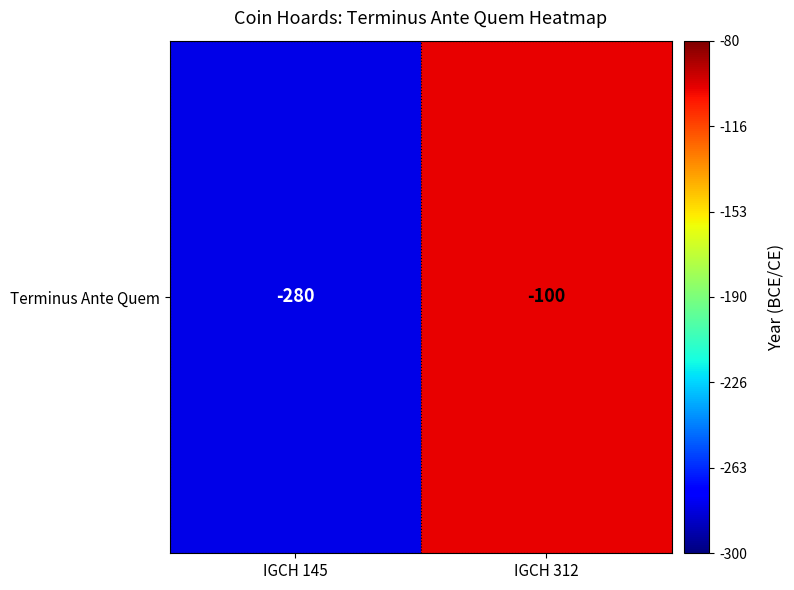

What is the sum of all values?

-380